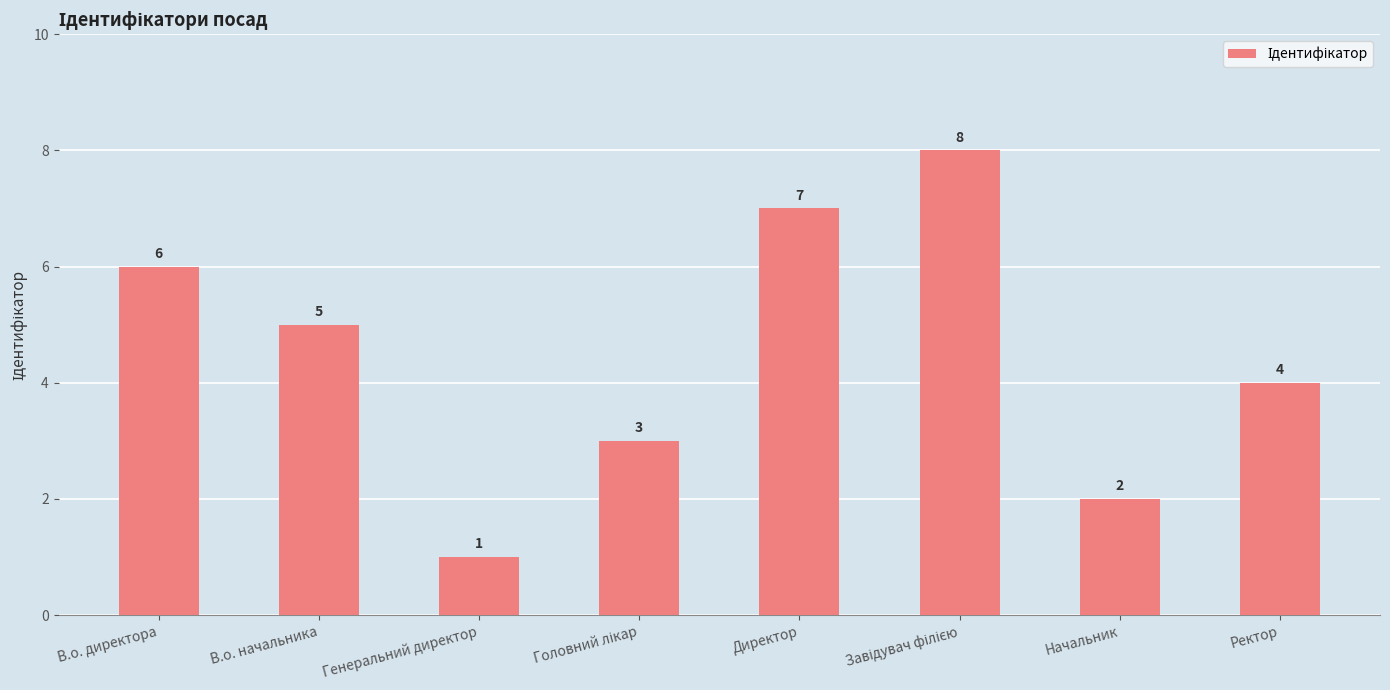

The chart shows a value of 6 at В.о. директора. True or false?

True